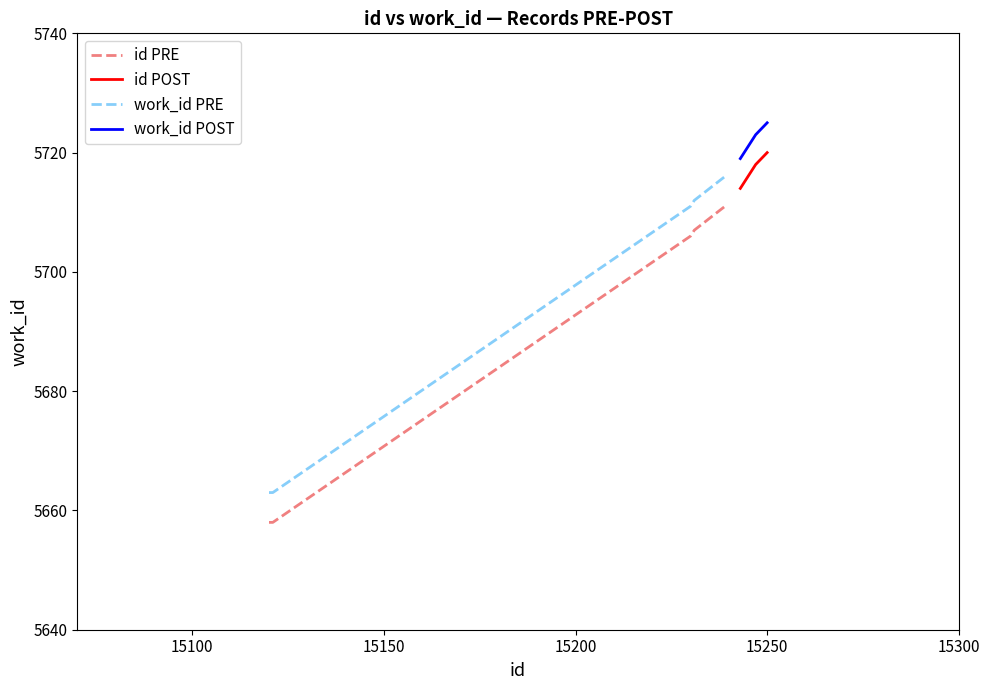

True or false: id PRE and id POST cross at least once.

False